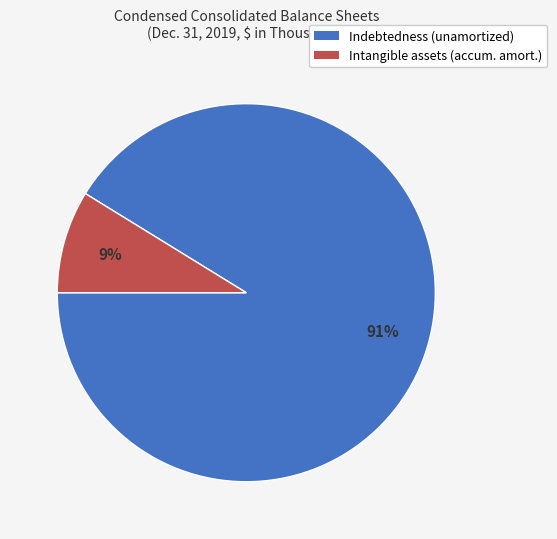

To the nearest percent, what is the difference between the largest and smallest slice percentages?

82%